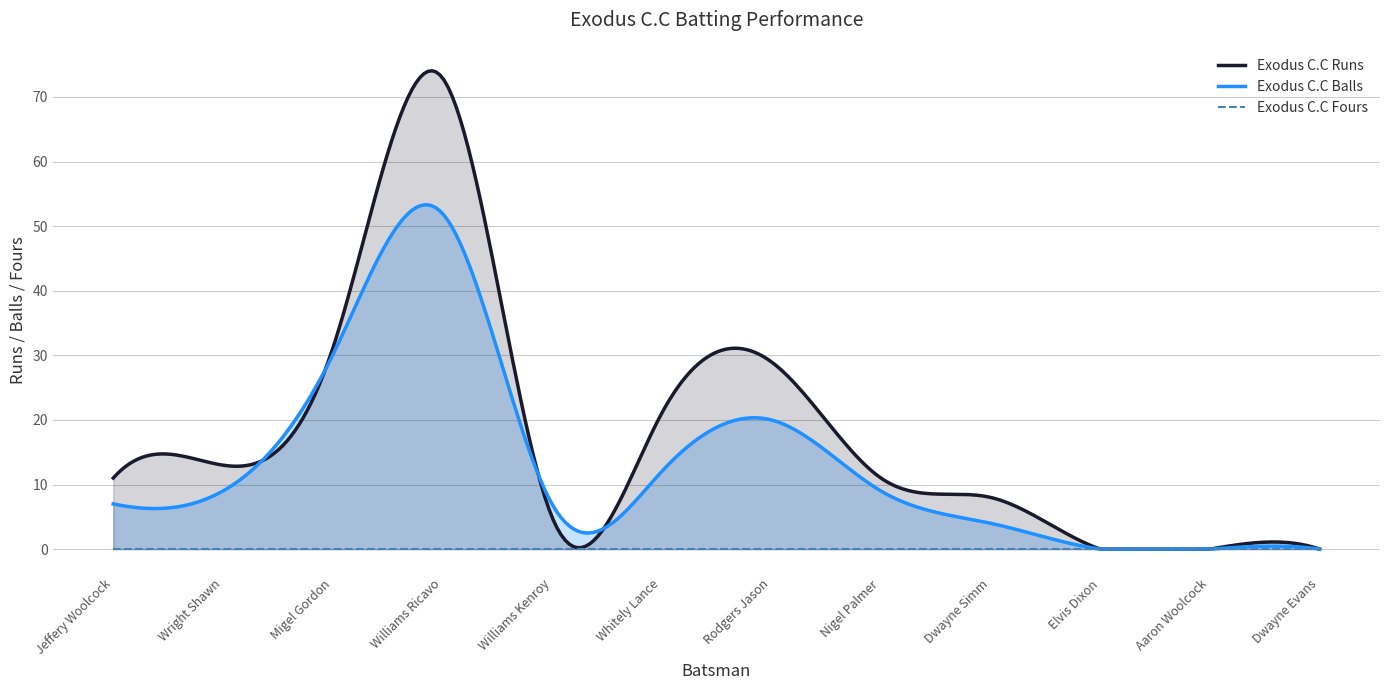

The Exodus C.C Runs series shows 31 at Williams Ricavo. True or false?

False